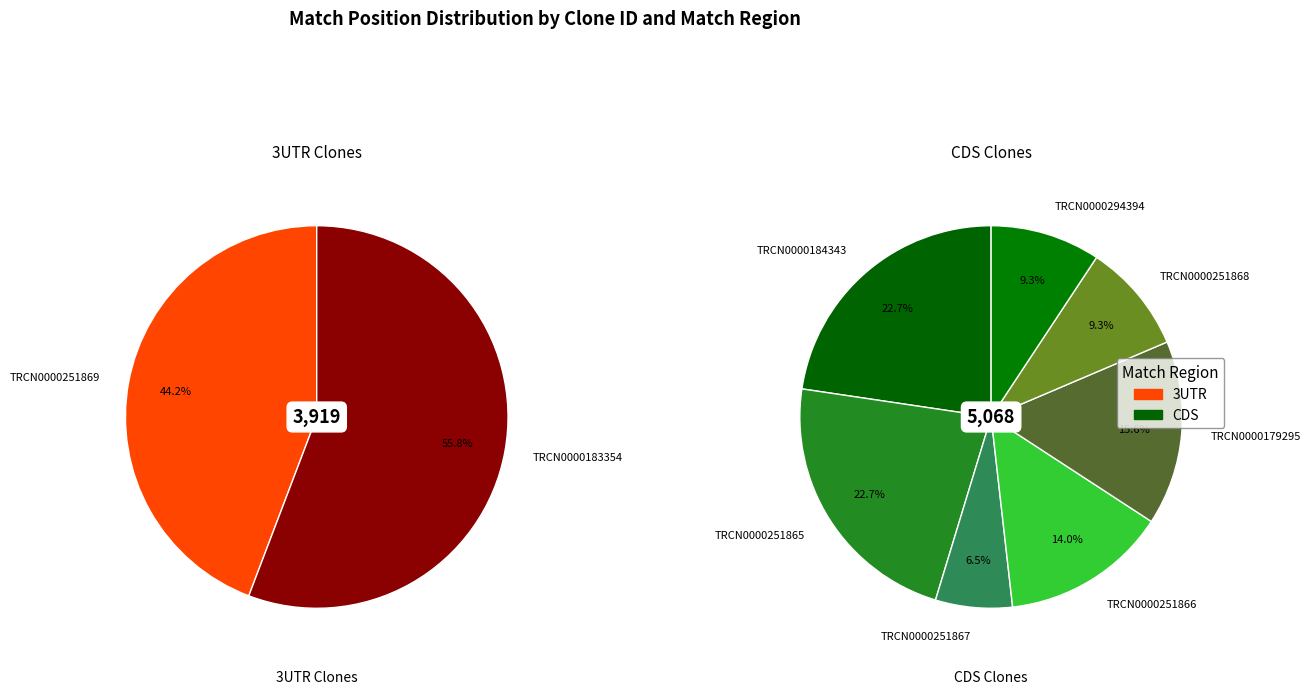

Count the number of slices in the pie.

9